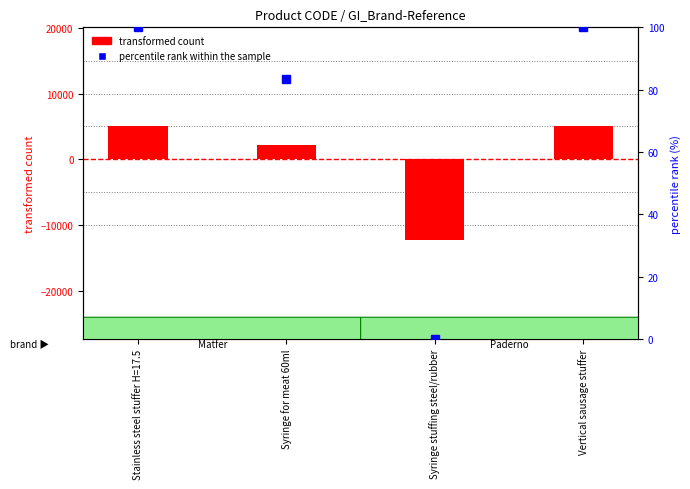

Which series has the largest range (max minus min)?

transformed count